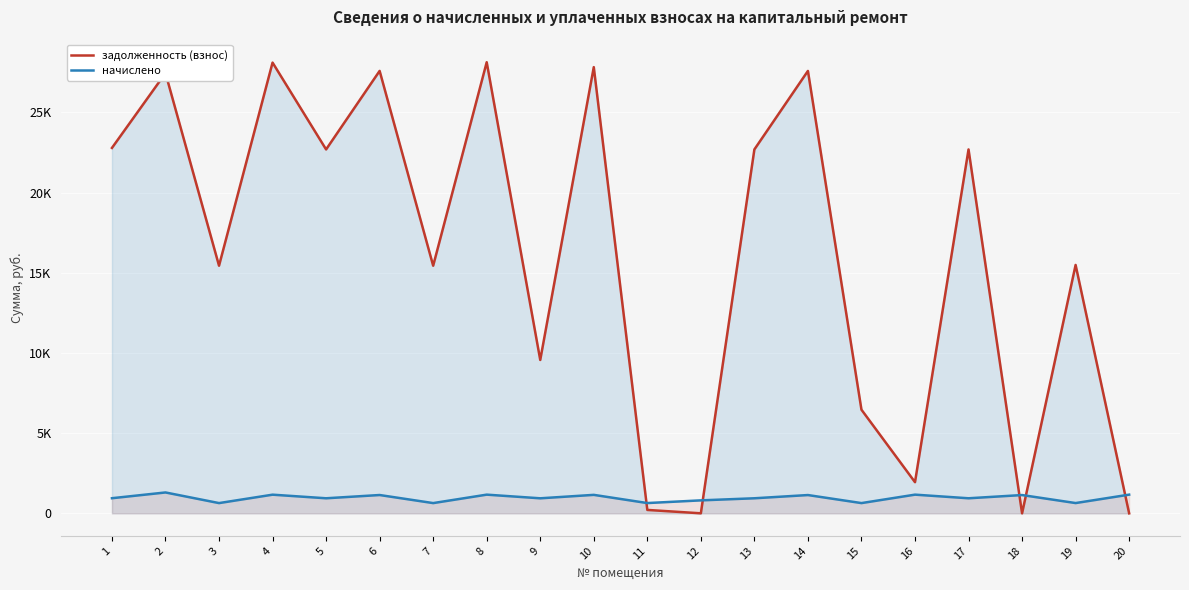

What is the sum of the задолженность (взнос) values at 15 and 11?

6677.7